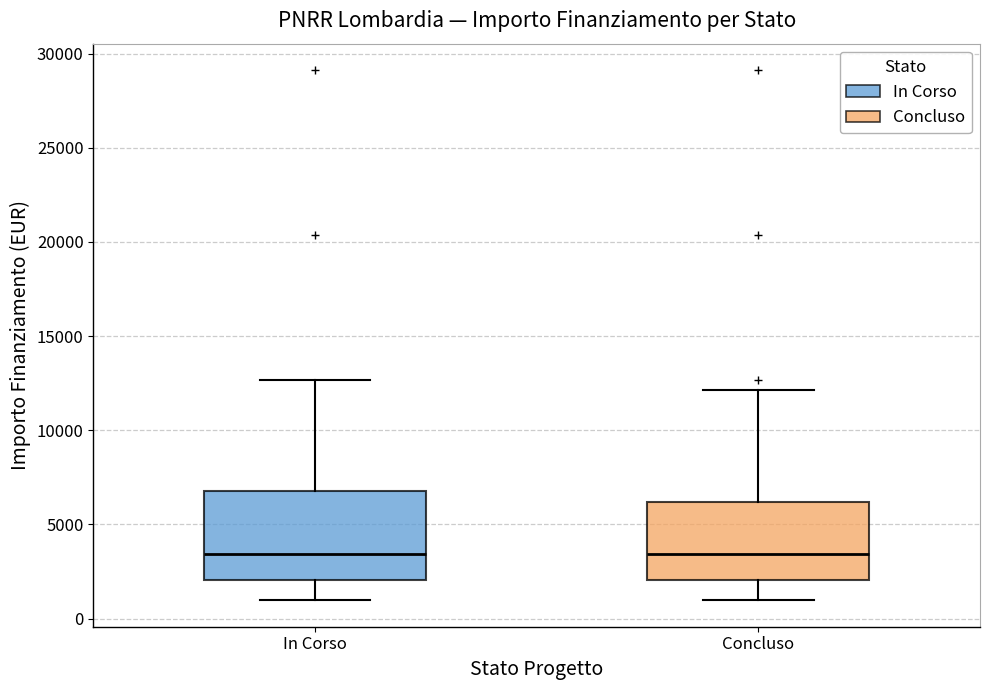

Reading left to right, read every box against the y-axis: the position of its median line, the range the box covers, and the ends of its whiskers. The values are not printed on the chart, so give them approximately, as read against the axis.

In Corso: median 3500, box 2000 to 7000, whiskers 1000 to 12500
Concluso: median 3500, box 2000 to 6000, whiskers 1000 to 12000